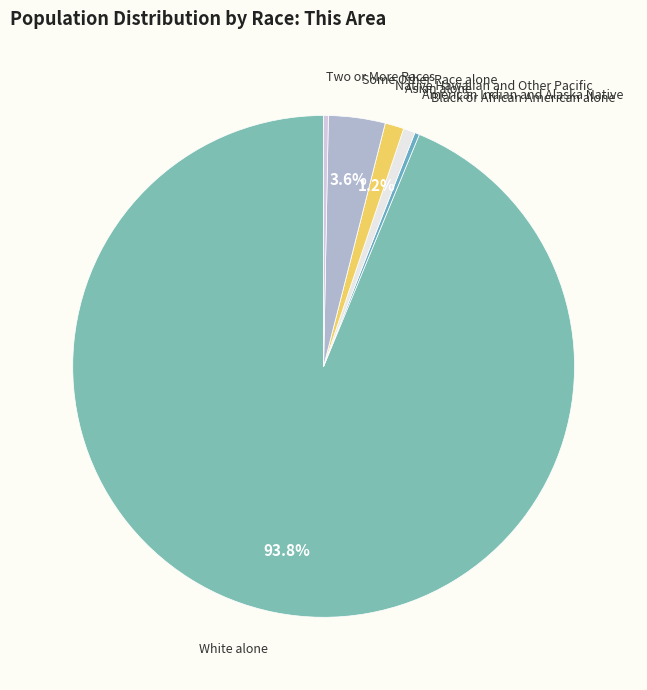

Count the number of slices in the pie.

7